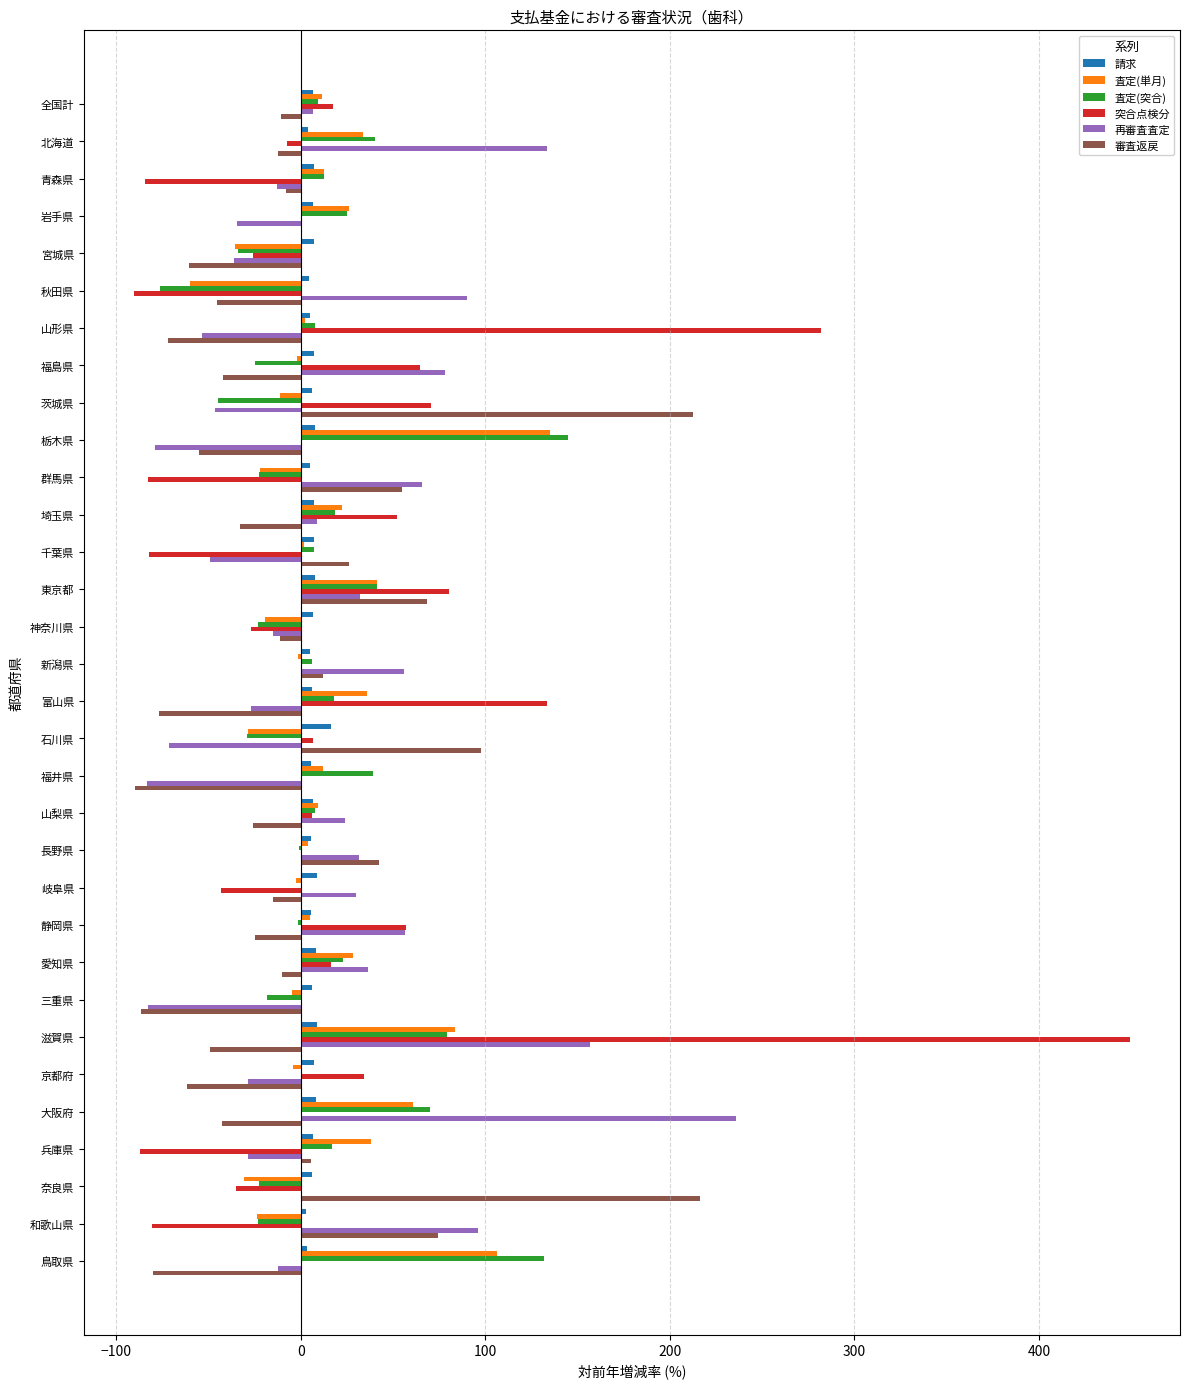

Is it true that 審査返戻 equals -25.9 at 山梨県?

True